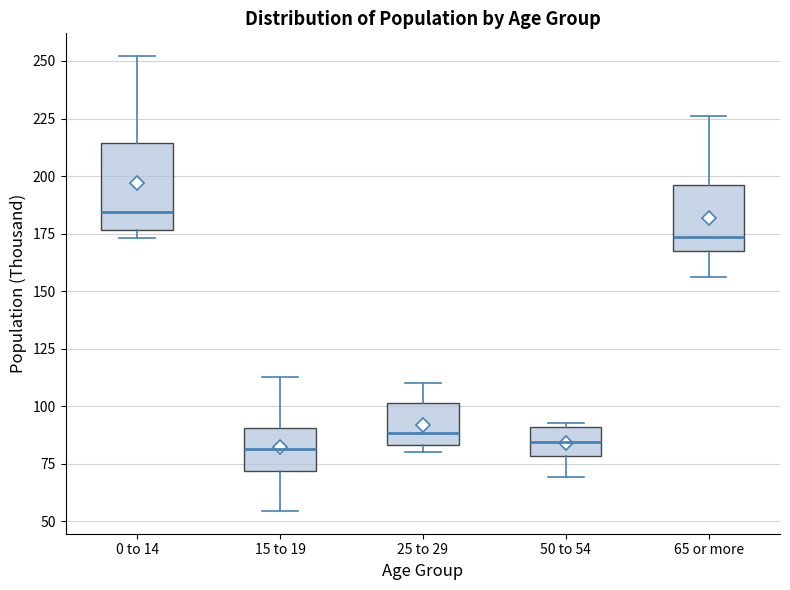

Where does the upper whisker of the box for 25 to 29 end on the y-axis? The values are not printed on the chart, so give them approximately, as read against the axis.

110